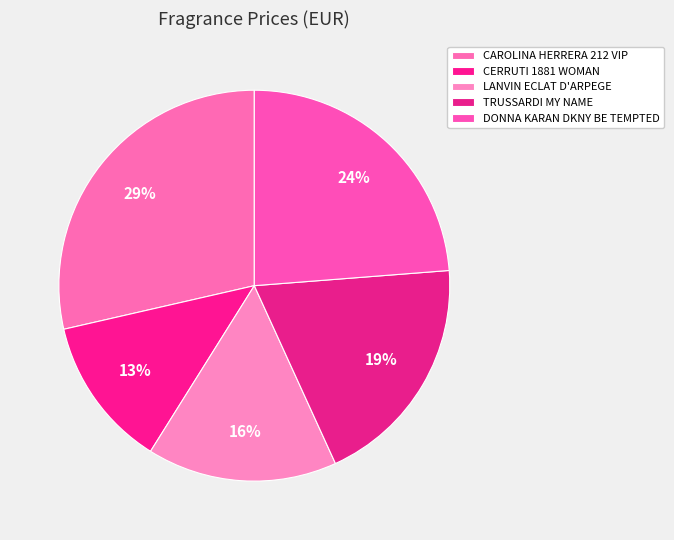

What is the smallest slice in the pie chart?

CERRUTI 1881 WOMAN